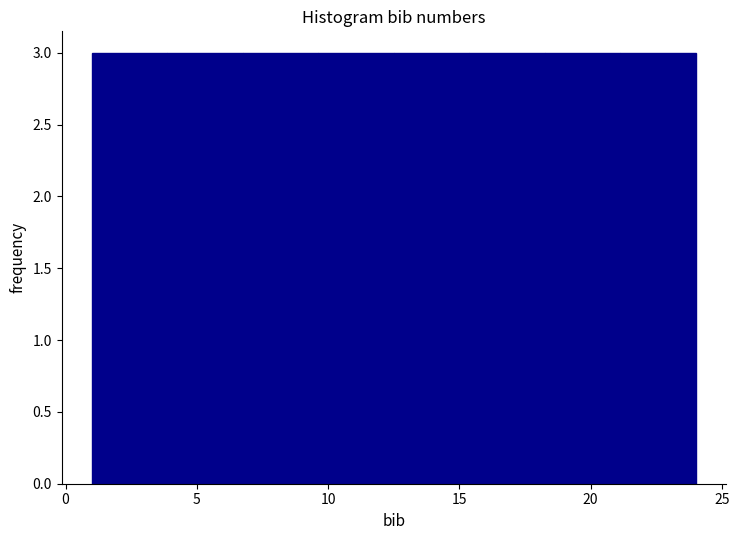

What is the height of the bar covering 21.0 to 24.0 on the x-axis? Neither the bar edges nor the heights are printed on the chart, so give them approximately, as read against the axes.

3